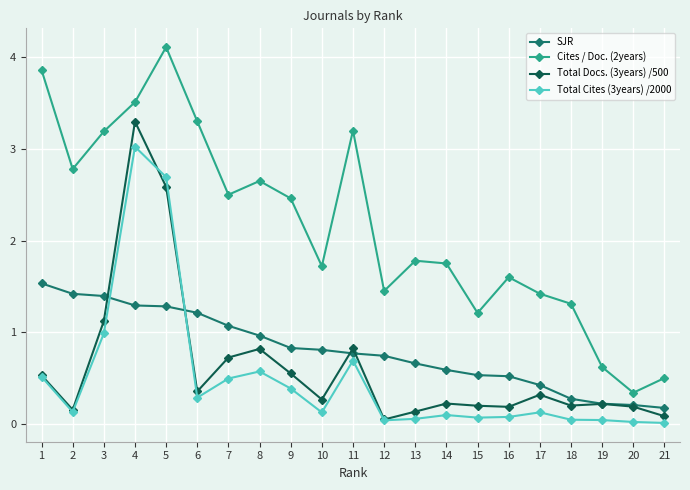

At which category does Cites / Doc. (2years) reach its first local valley?

2